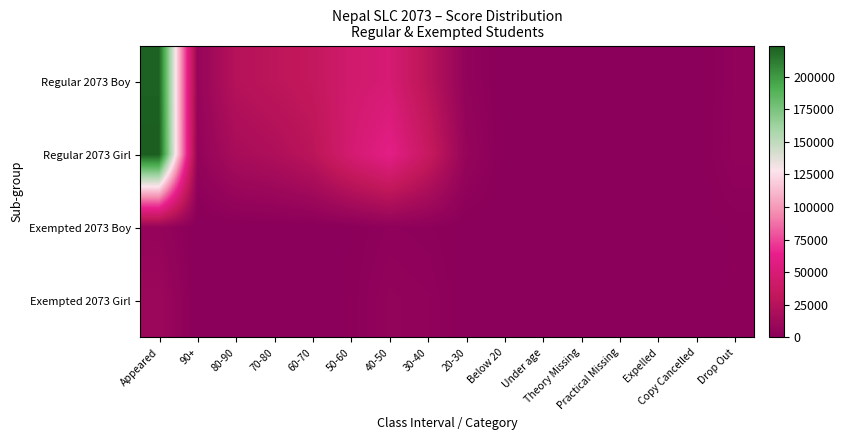

What is the total value across all series at Practical Missing?

1064